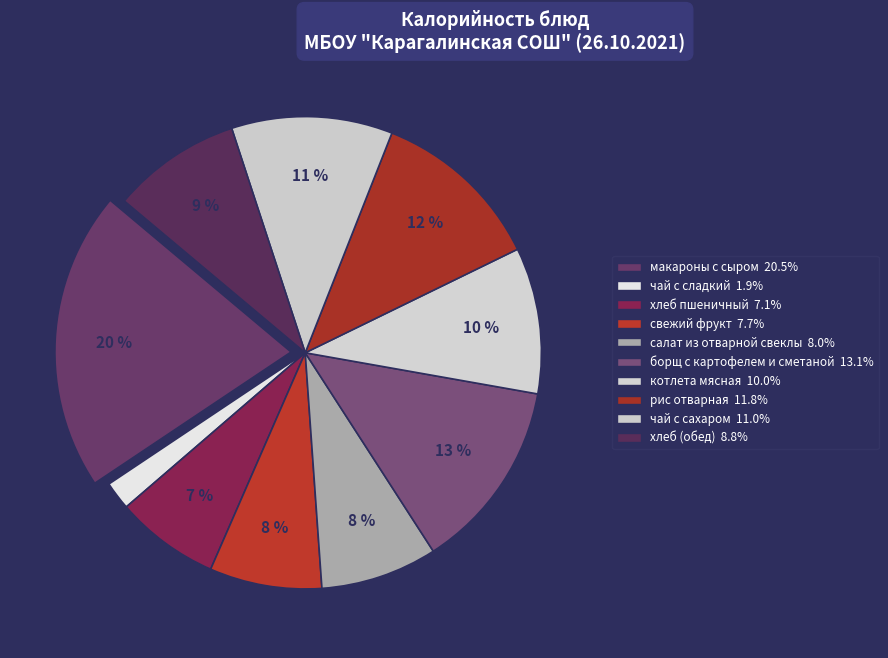

Count the number of slices in the pie.

10